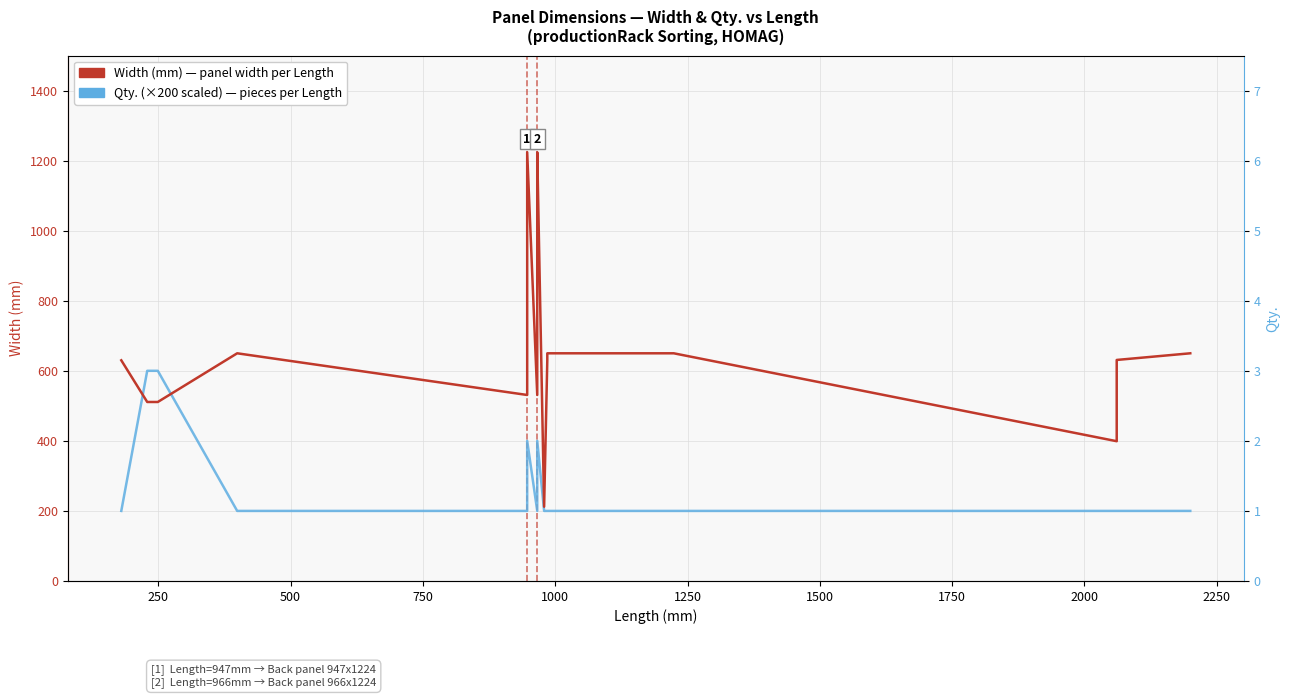

Is it true that Qty. (×200 scaled) equals 297 at 32?

False